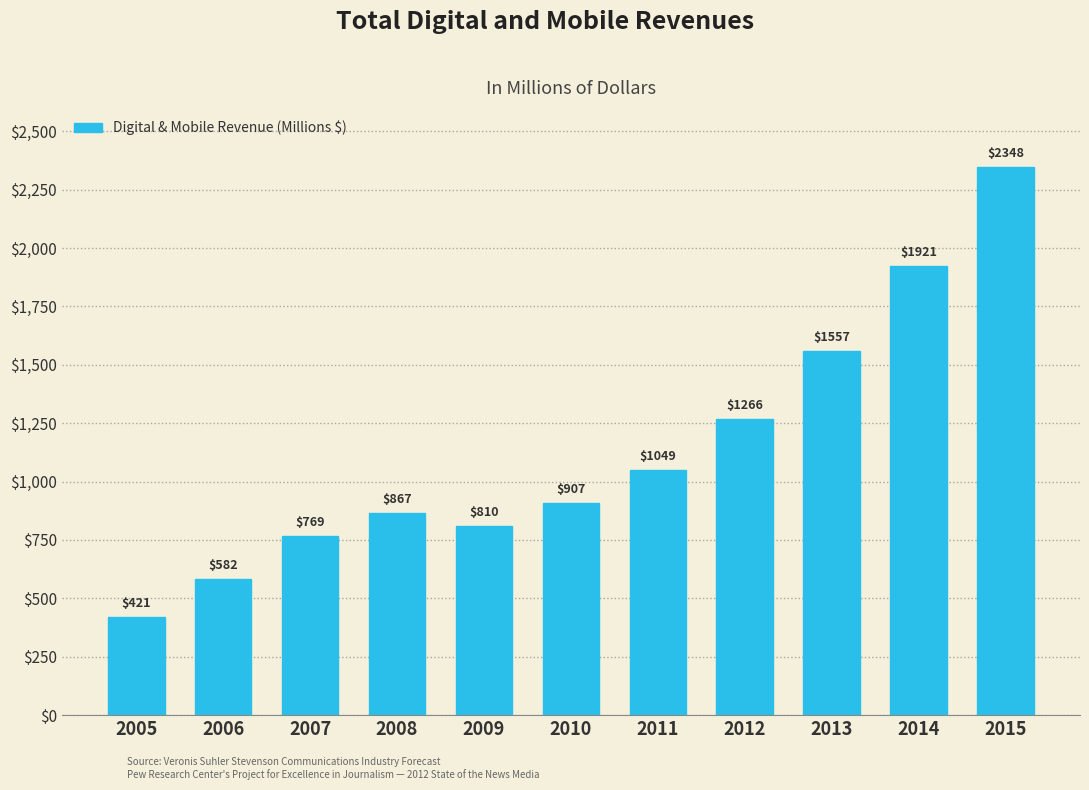

Reading left to right, list all the values displayed in this chart.

421	582	769	867	810	907	1049	1266	1557	1921	2348